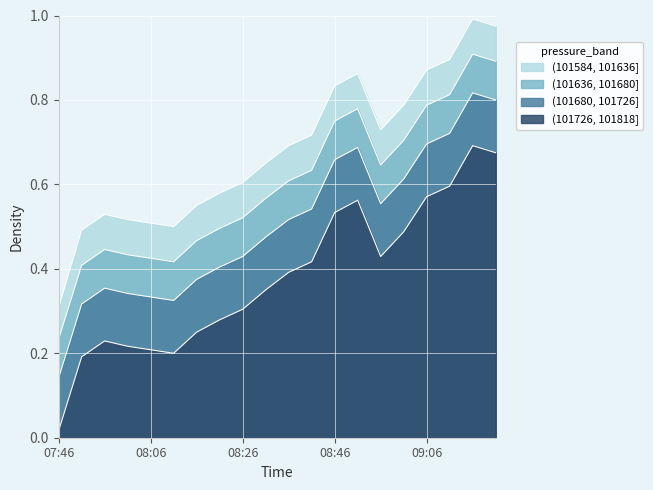

Is the value of pressure_band2 at 09:21 greater than the value of pressure_band1 at 08:01?

Yes